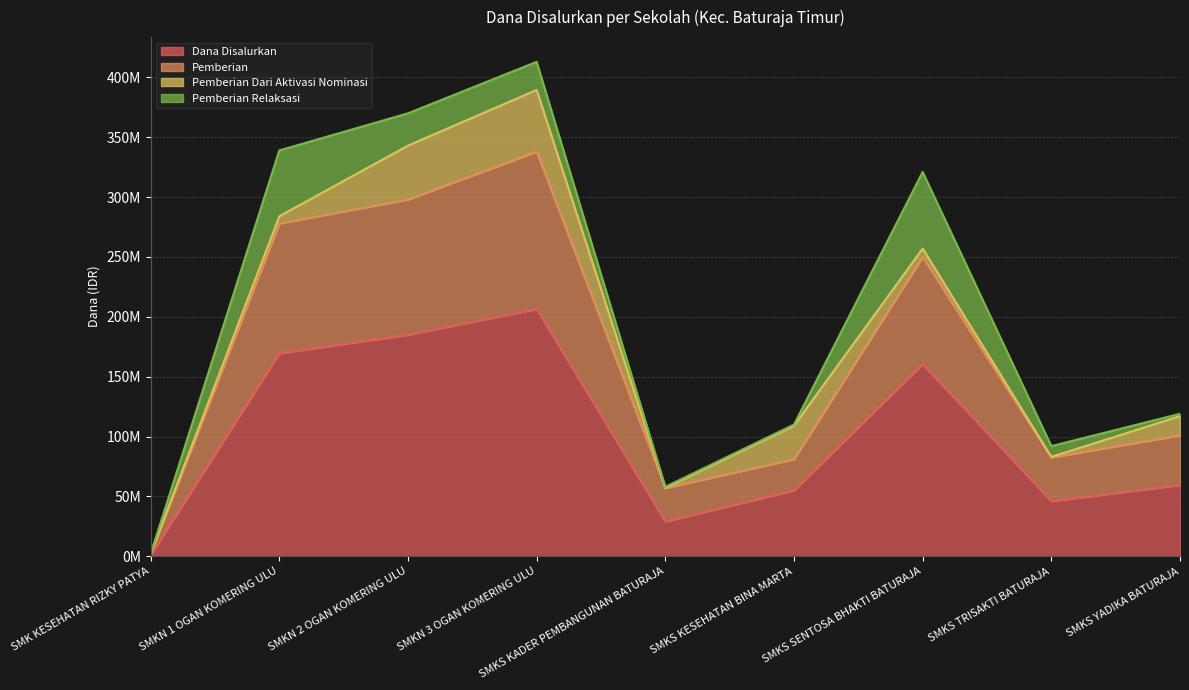

What is the value of the Dana Disalurkan point at the 7th from the left?

160500000